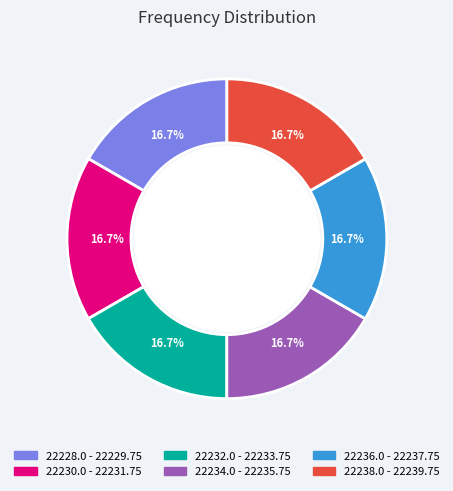

What percentage is the 22238.0 - 22239.75 slice, to the nearest percent?

17%